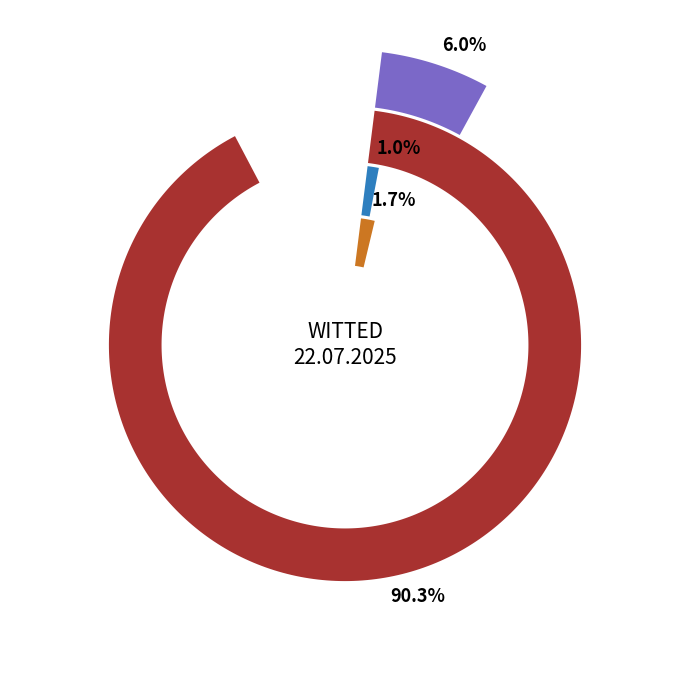

Combined, what portion of the pie is 14:14:39 (19) and 14:14:58 (65)?

7.7%